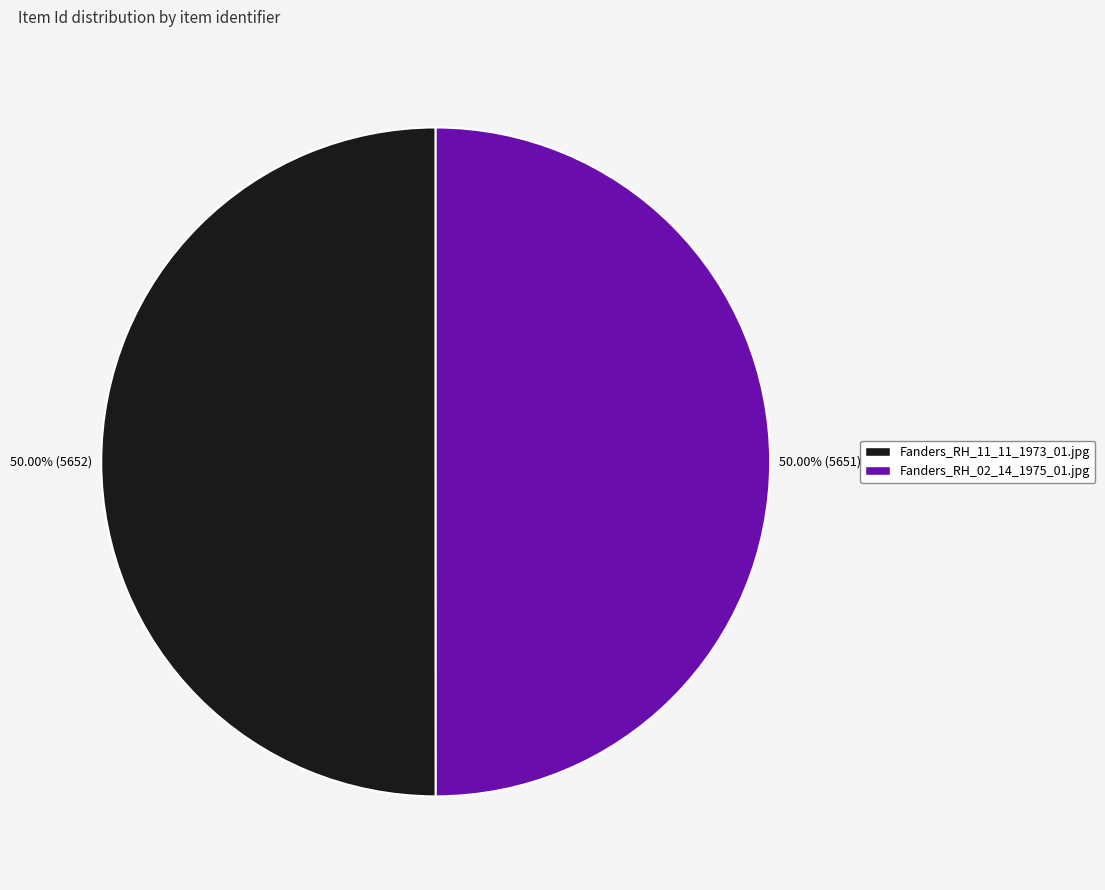

How many segments does this pie chart have?

2